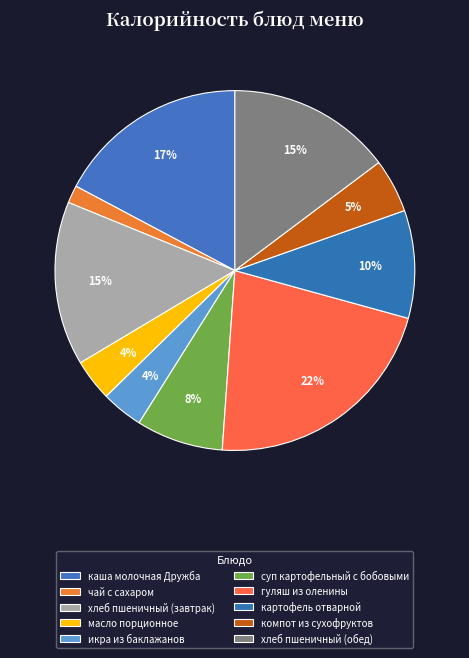

What percentage is NOT represented by гуляш из оленины?

78.2%